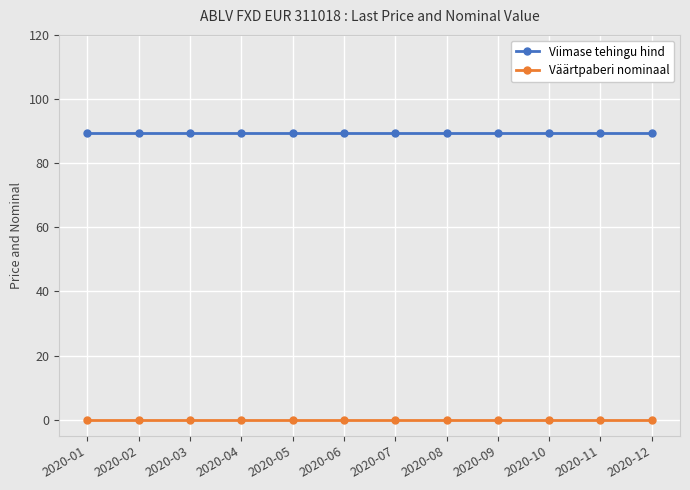

Which series has the largest total across all categories?

Viimase tehingu hind